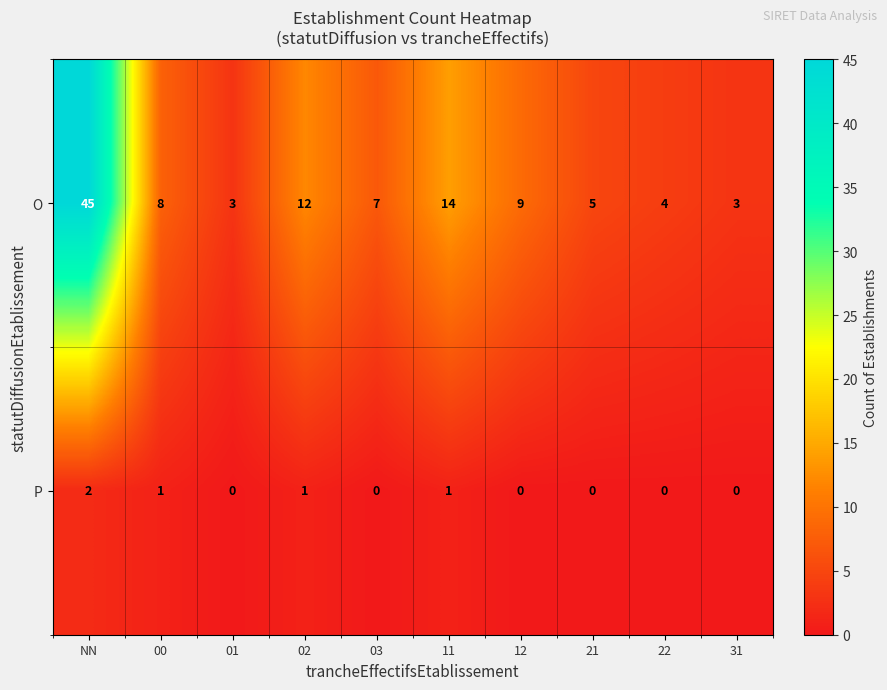

Between 02 and 21, which series saw the biggest shift?

O